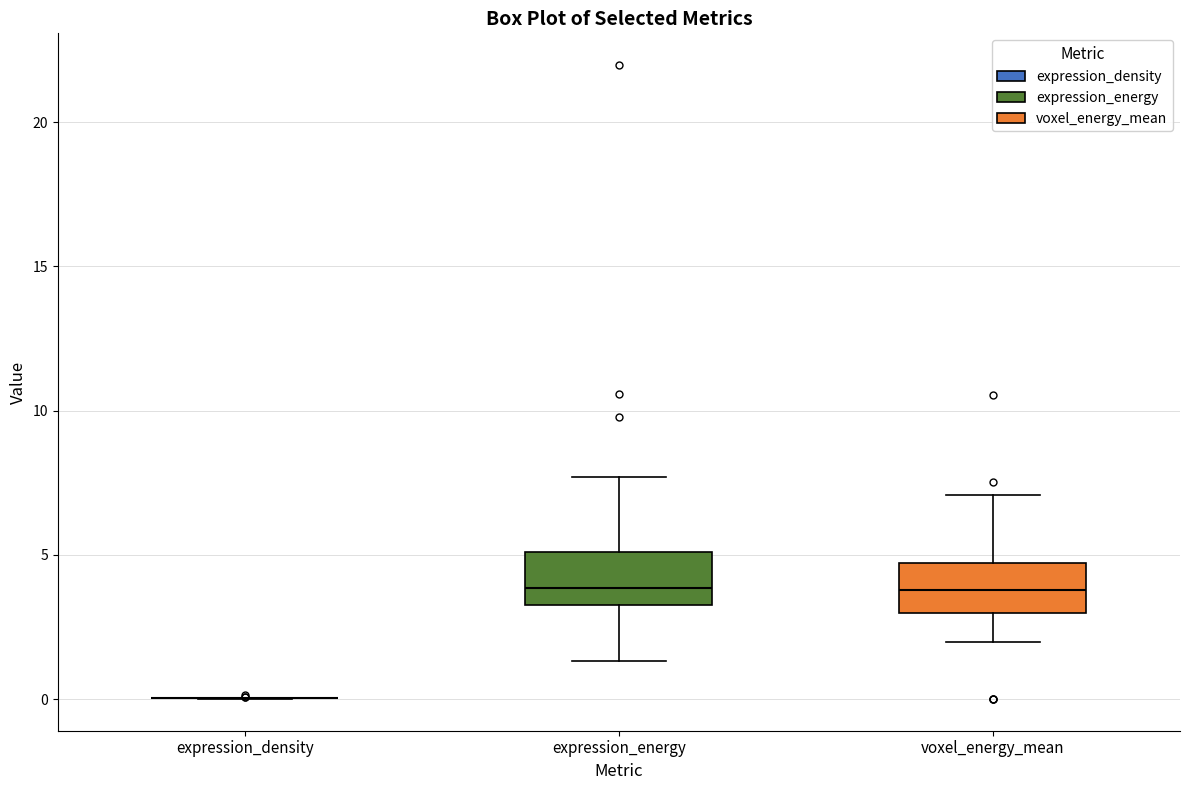

Reading left to right, read every box against the y-axis: the position of its median line, the range the box covers, and the ends of its whiskers. The values are not printed on the chart, so give them approximately, as read against the axis.

expression_density: box collapsed to a line at 0.0, whiskers 0.0 to 0.0
expression_energy: median 4.0, box 3.5 to 5.0, whiskers 1.5 to 7.5
voxel_energy_mean: median 4.0, box 3.0 to 4.5, whiskers 2.0 to 7.0